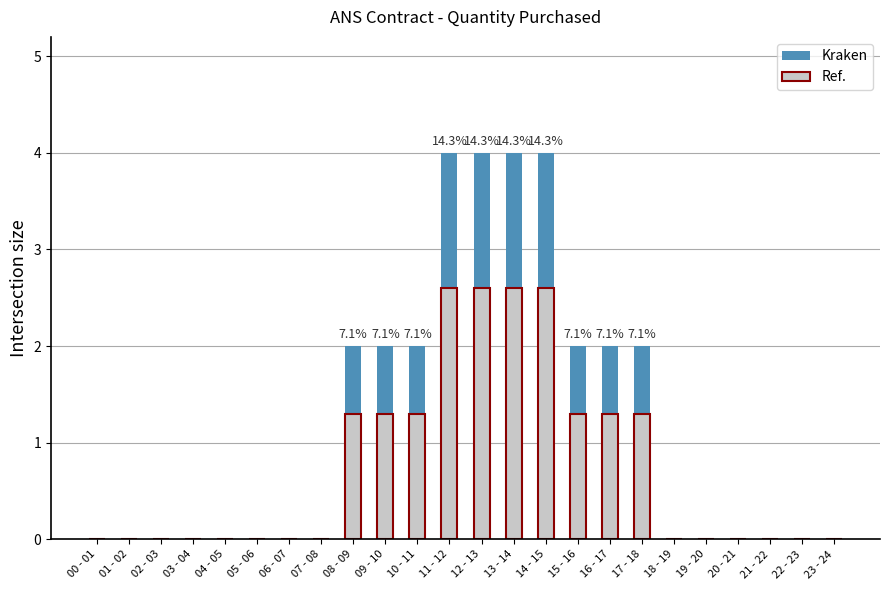

Reading left to right, what are all the values shown in this chart?

Kraken: 0.0	0.0	0.0	0.0	0.0	0.0	0.0	0.0	2.0	2.0	2.0	4.0	4.0	4.0	4.0	2.0	2.0	2.0	0.0	0.0	0.0	0.0	0.0	0.0
Ref.: 0.0	0.0	0.0	0.0	0.0	0.0	0.0	0.0	1.3	1.3	1.3	2.6	2.6	2.6	2.6	1.3	1.3	1.3	0.0	0.0	0.0	0.0	0.0	0.0